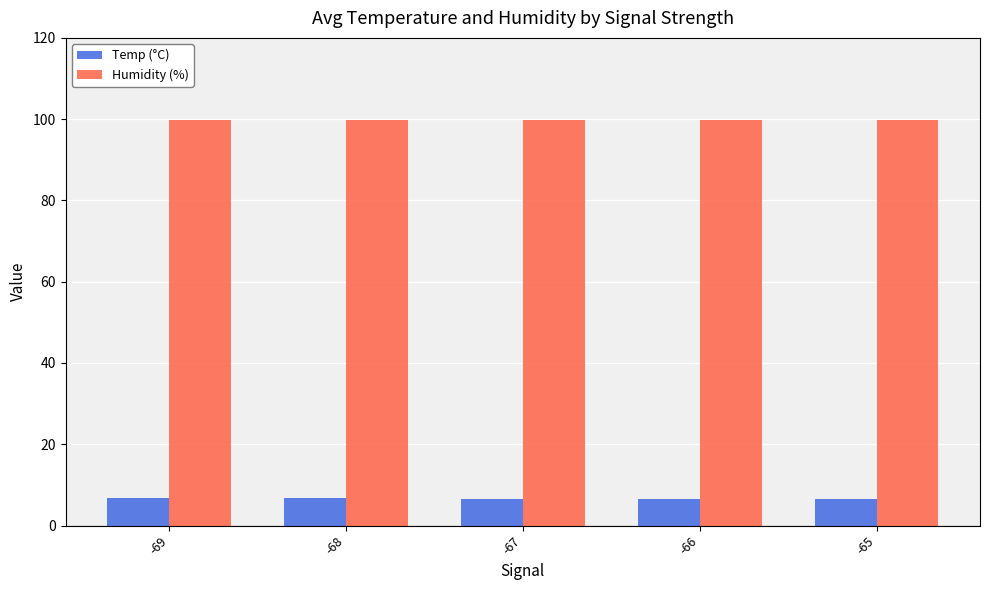

What is the maximum value for Temp (°C)?

6.7